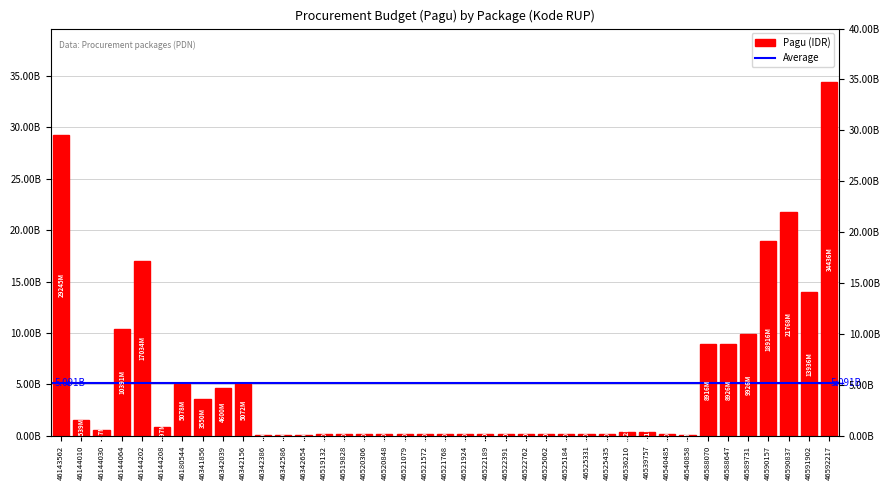

Does the chart contain any negative values?

No